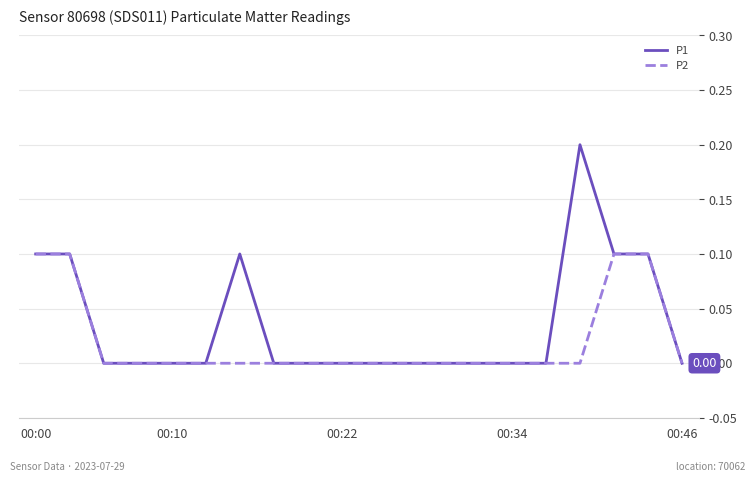

Reading right to left, what are all the values shown in this chart?

P1: 0.0	0.1	0.1	0.2	0.0	0.0	0.0	0.0	0.0	0.0	0.0	0.0	0.0	0.1	0.0	0.0	0.0	0.0	0.1	0.1
P2: 0.0	0.1	0.1	0.0	0.0	0.0	0.0	0.0	0.0	0.0	0.0	0.0	0.0	0.0	0.0	0.0	0.0	0.0	0.1	0.1